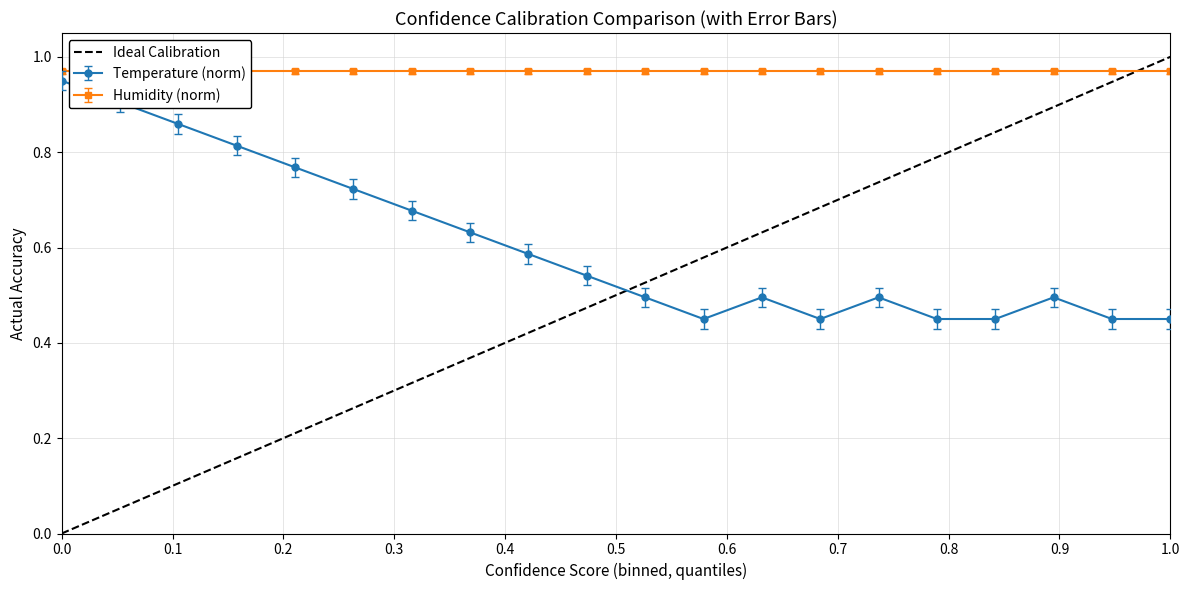

How many interior local peaks does the Temperature (norm) series have?

3